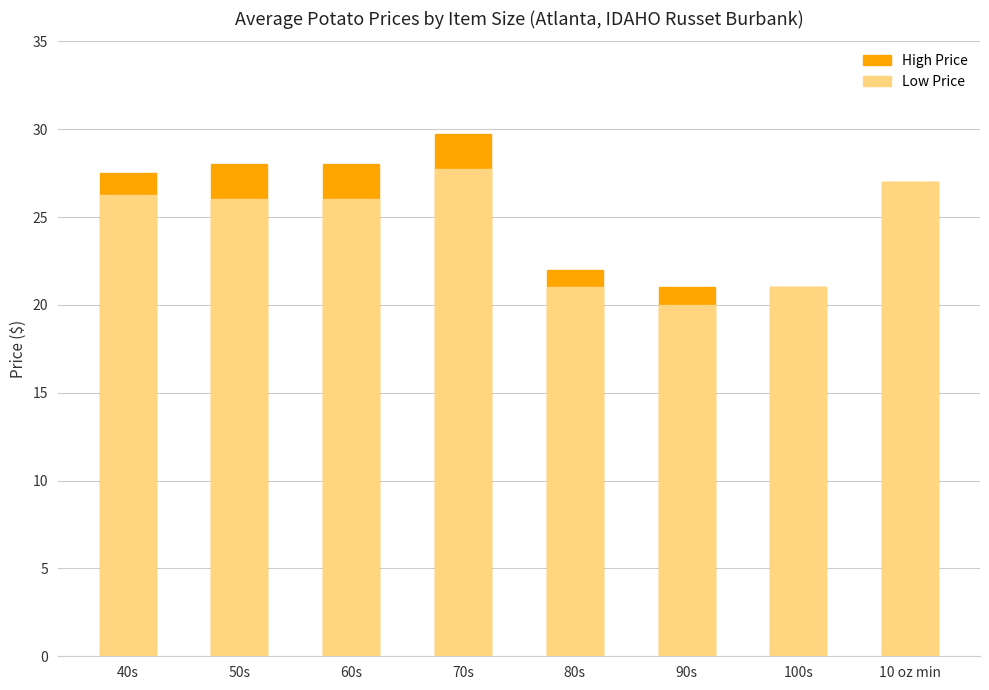

What is the maximum value shown in the chart?

29.8